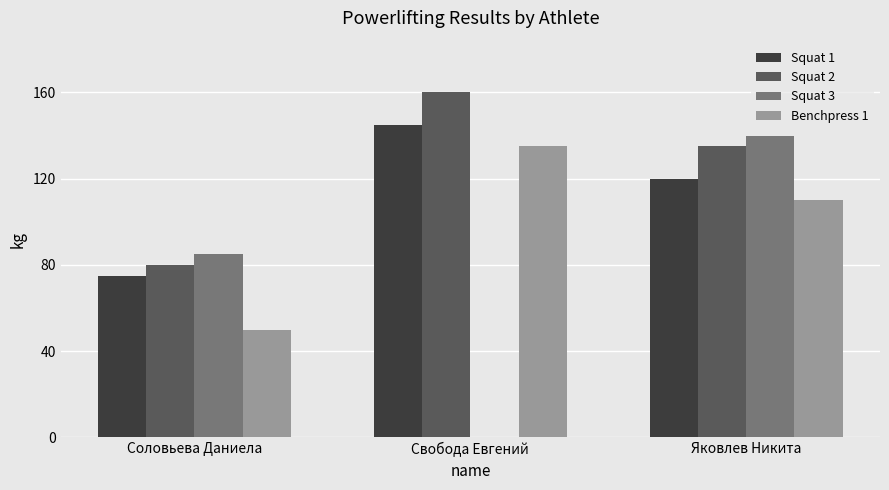

The value of Squat 1 at Свобода Евгений is 145. True or false?

True